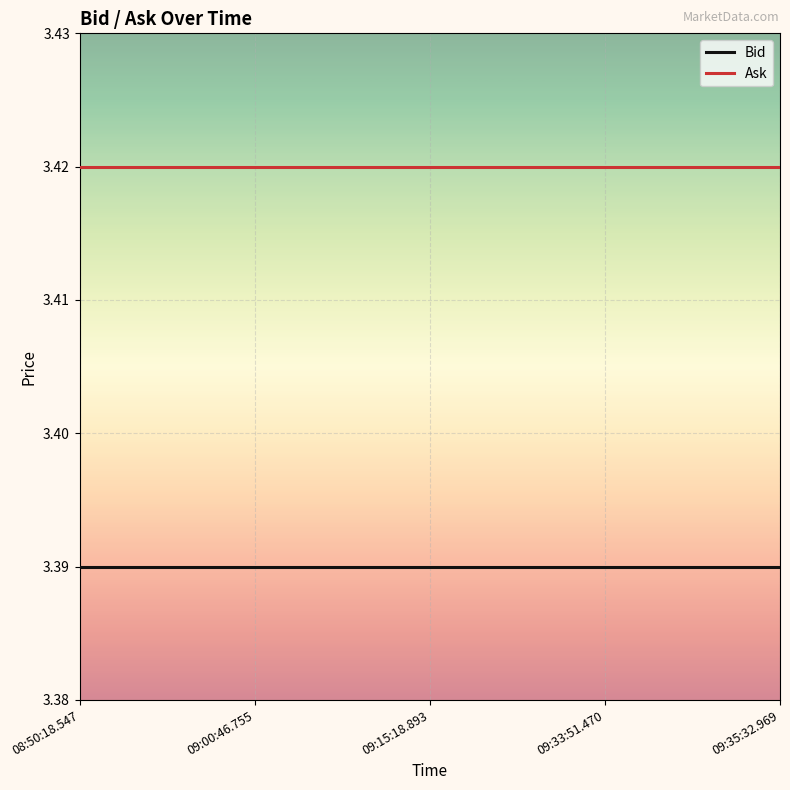

The Ask series shows 5.8 at 09:33:51.470. True or false?

False